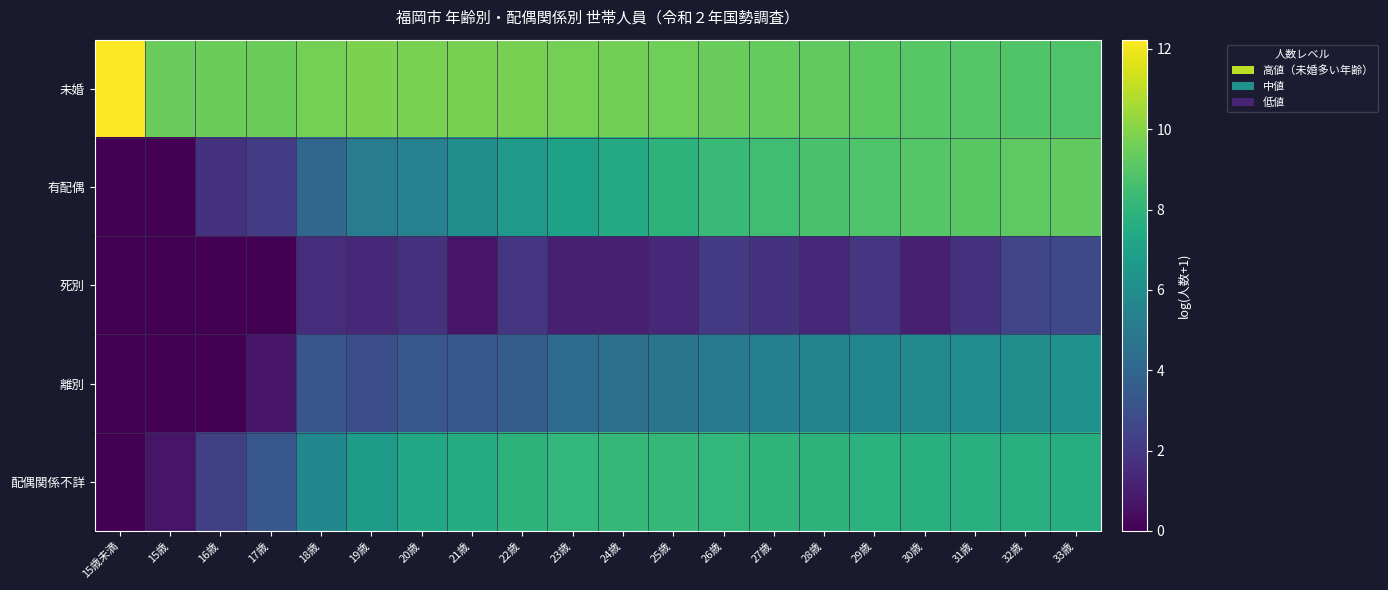

What is the difference between the highest and lowest values at 31歳?

7.3